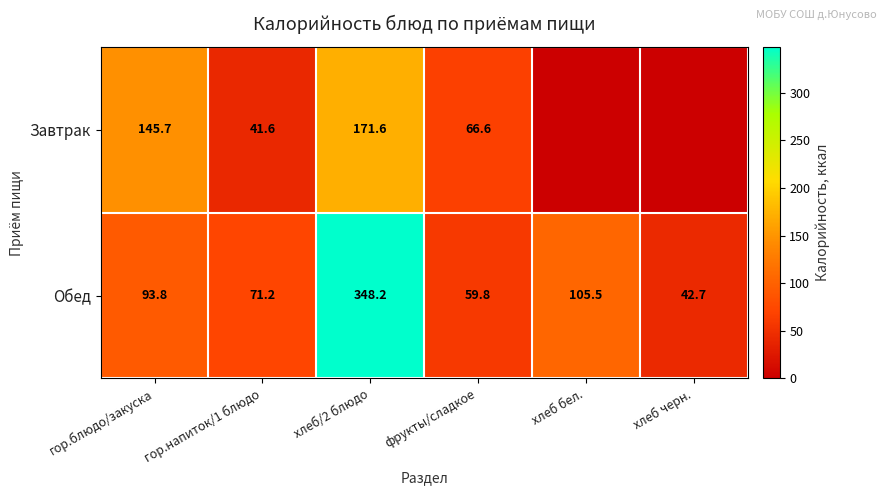

What is the approximate value of Обед at хлеб/2 блюдо?

348.2